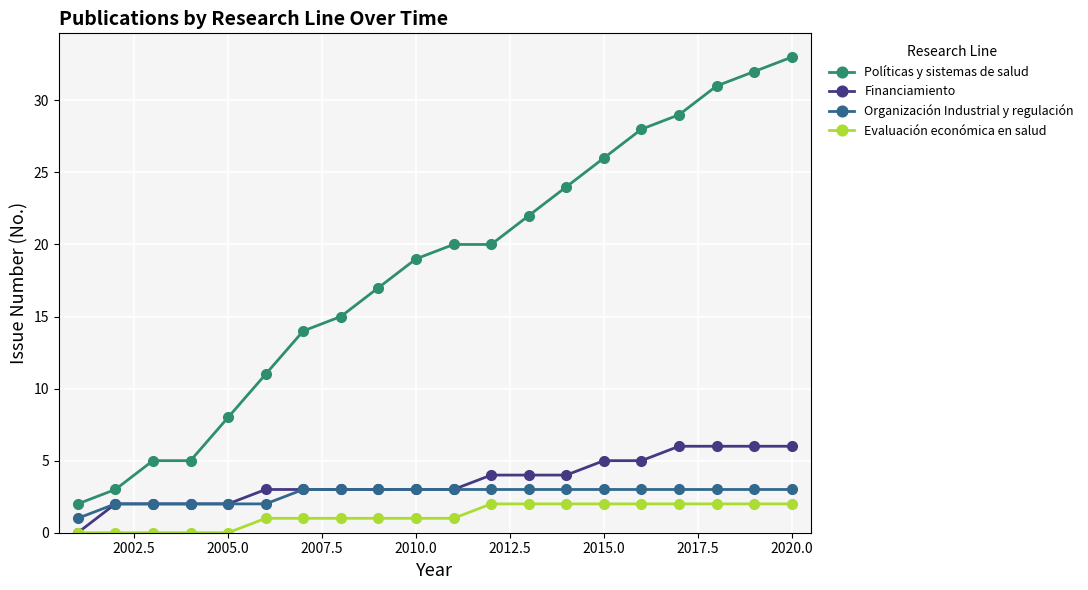

Count the Organización Industrial y regulación values in the range 2 to 3.

19